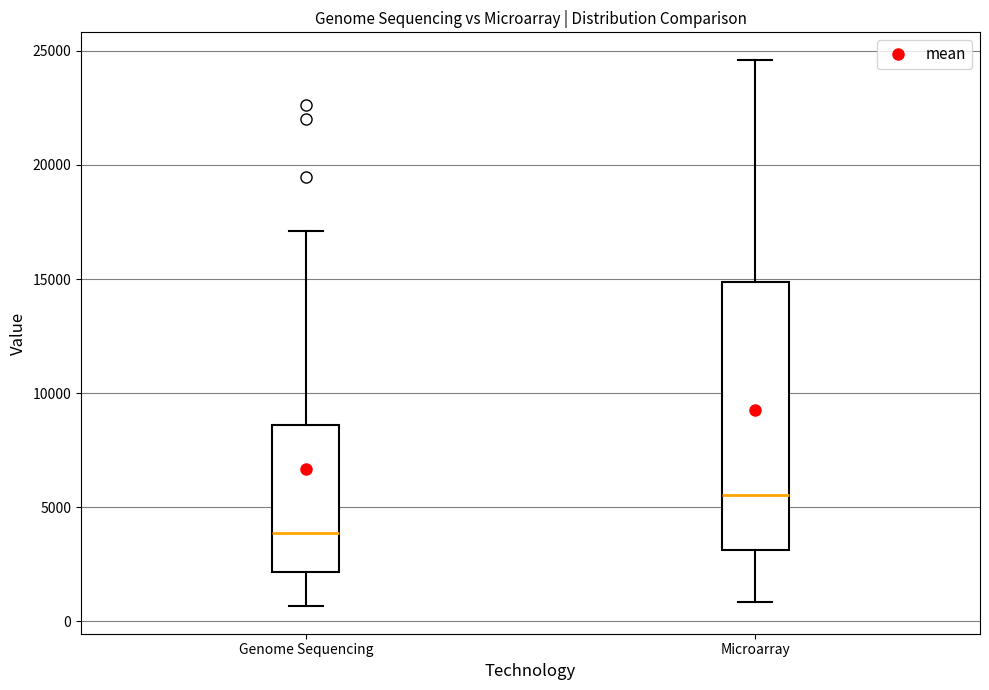

Which box has the lowest median line?

Genome Sequencing